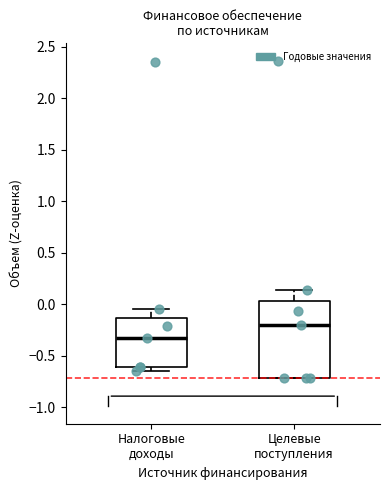

Reading left to right, read every box against the y-axis: the position of its median line, the range the box covers, and the ends of its whiskers. The values are not printed on the chart, so give them approximately, as read against the axis.

Налоговые доходы: median -0.35, box -0.60 to -0.15, whiskers -0.65 to -0.05
Целевые поступления: median -0.20, box -0.70 to 0.05, whiskers -0.70 to 0.15